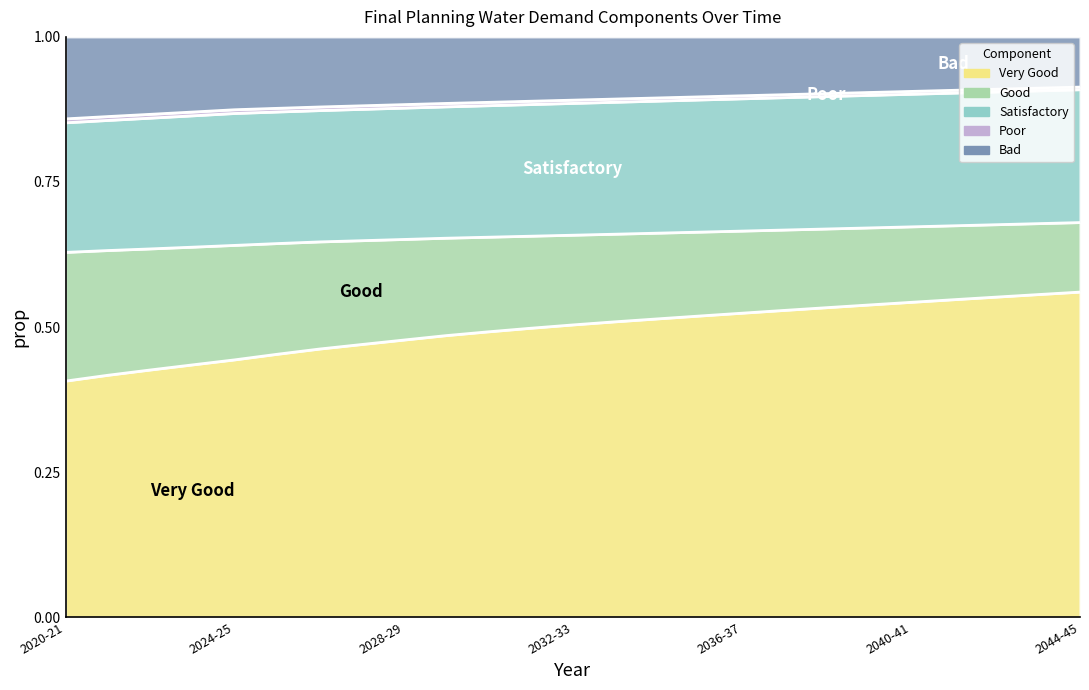

True or false: Measured NHH (Ml/d) and Unmeasured NHH (Ml/d) intersect in this chart.

False